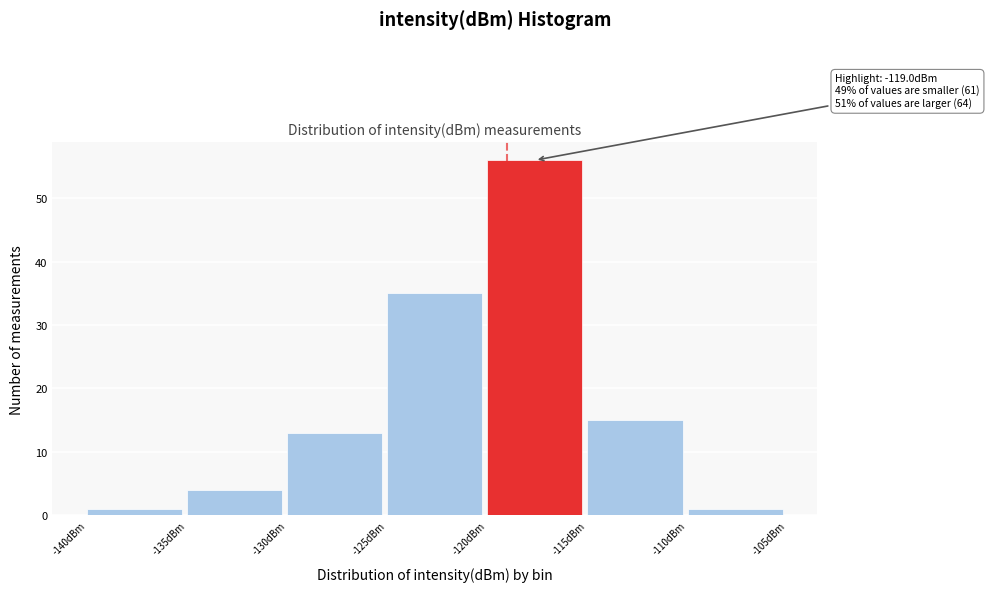

Over which range of the x-axis is the bar tallest?

-120 to -115